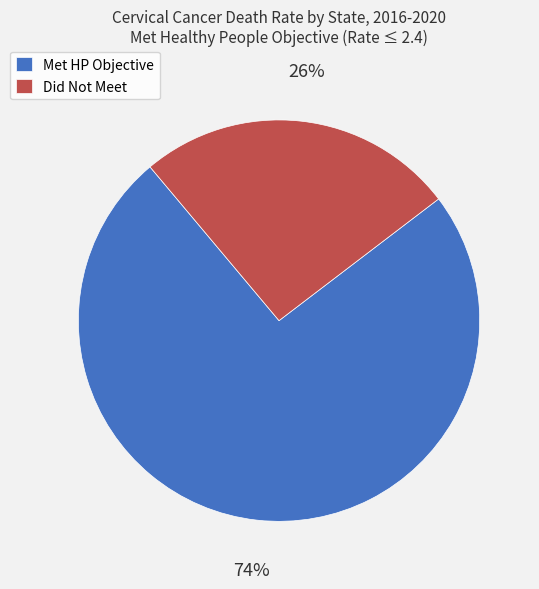

To the nearest percent, what percentage of the pie is Did Not Meet?

26%